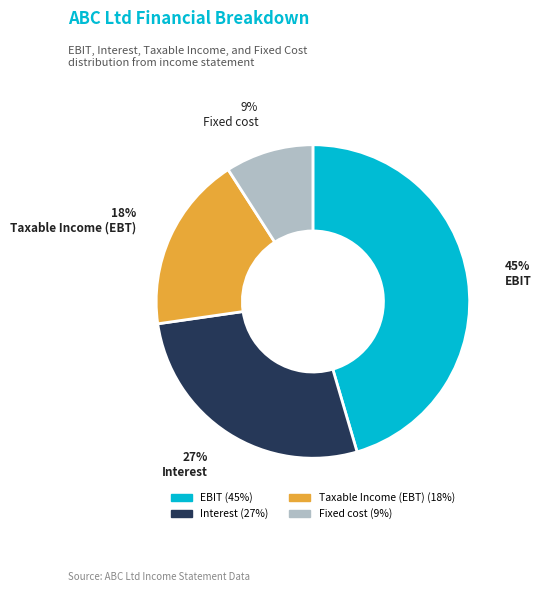

To the nearest percent, what percentage of the pie is Fixed cost?

9%